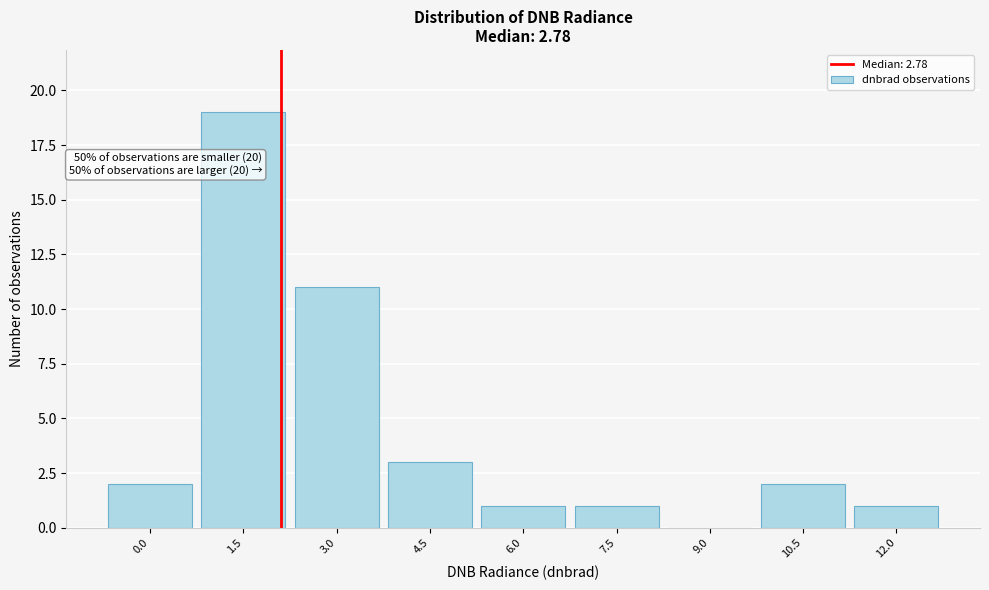

Reading left to right, extract all data points from this chart.

0.0=2	1.5=19	3.0=11	4.5=3	6.0=1	7.5=1	9.0=0	10.5=2	12.0=1